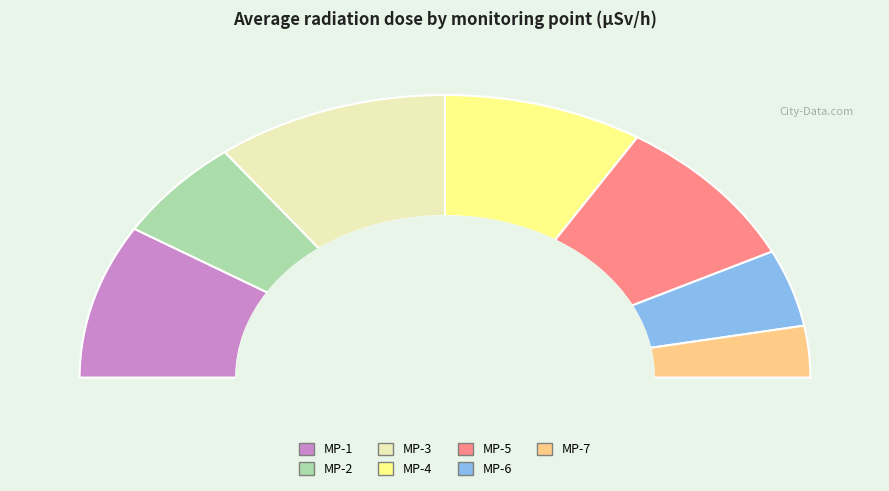

Combined, do MP-1 and MP-3 account for over 50%?

No